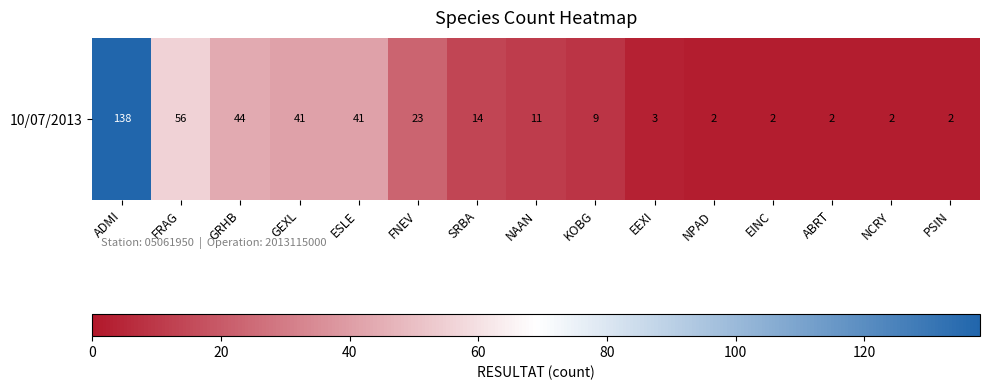

Is it true that the value at FRAG is 13?

False